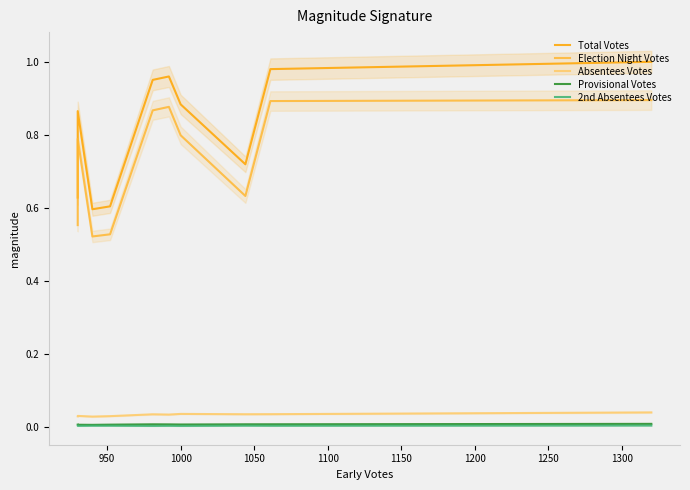

True or false: Absentees Votes and Provisional Votes intersect in this chart.

False